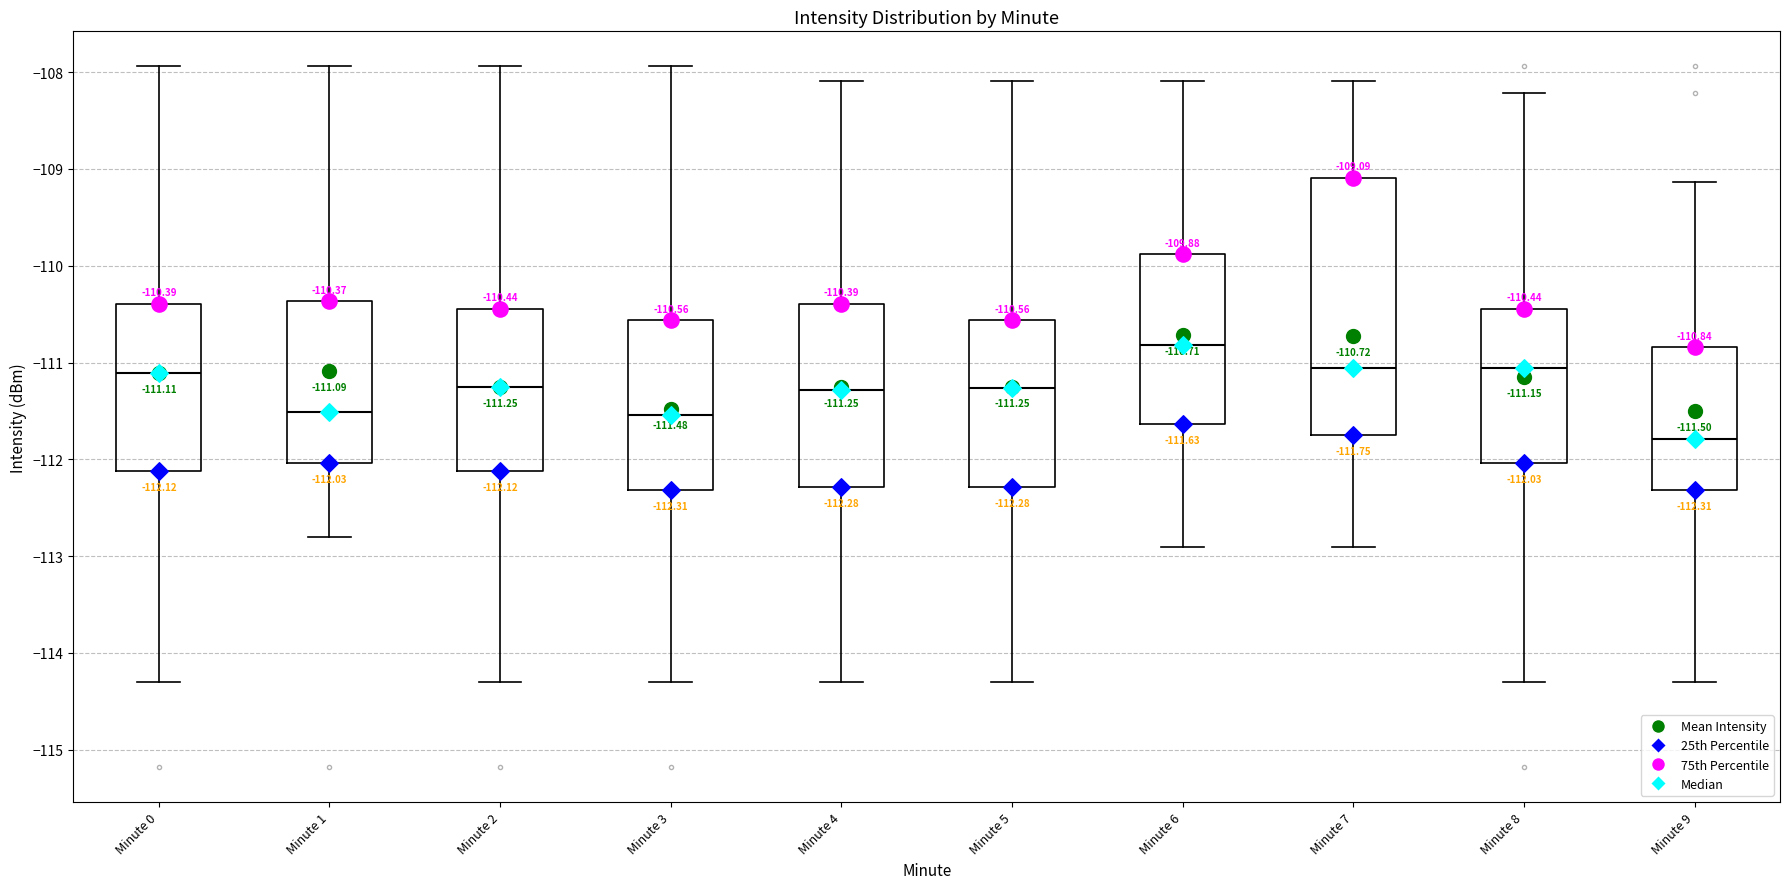

Which box's median line is the highest?

Minute 6